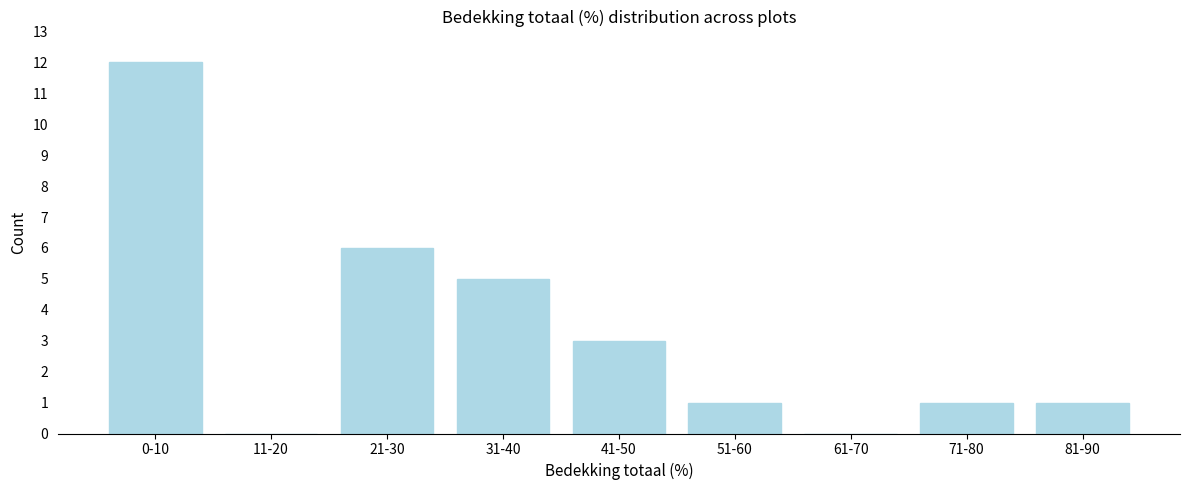

Is it true that the value at 11-20 is 4?

False